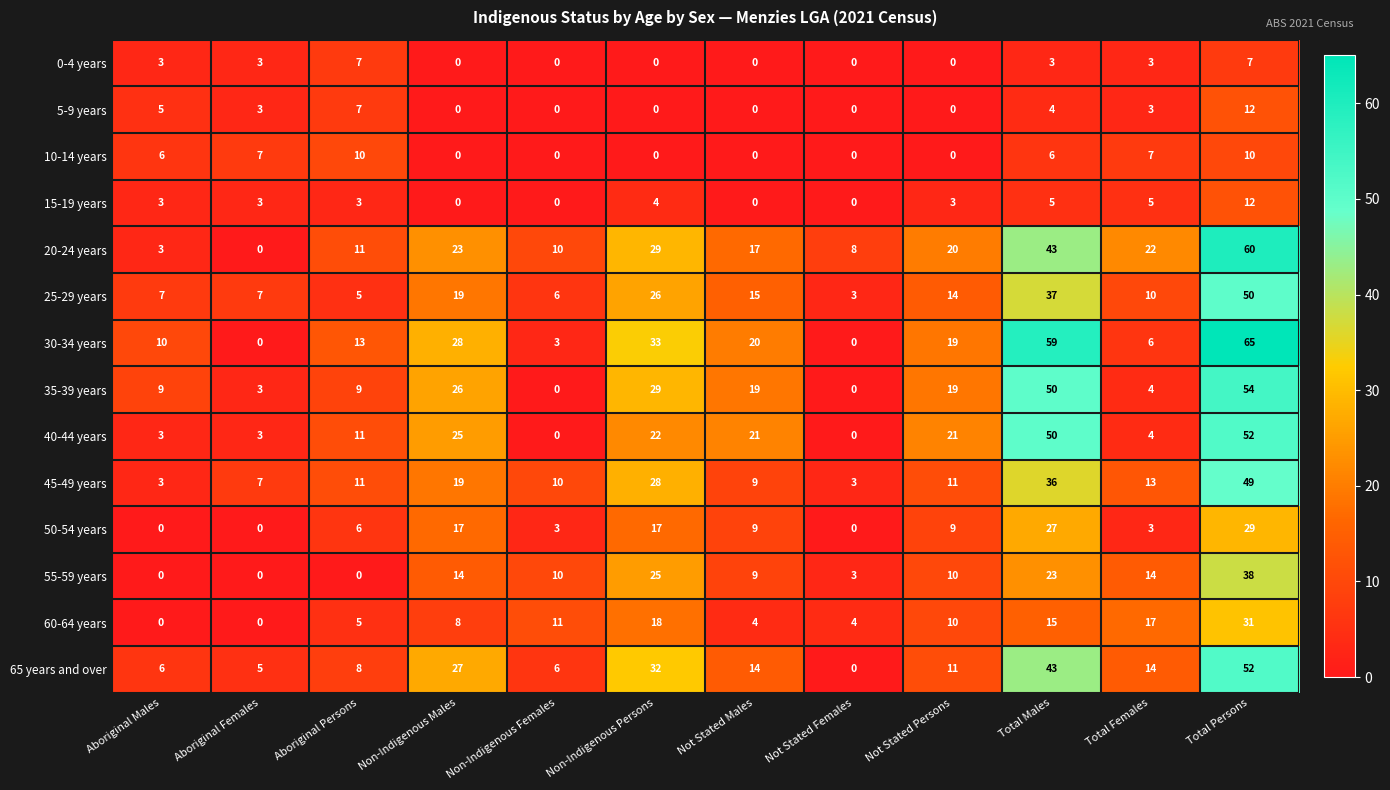

What value does the 30-34 years series have at Not Stated Persons?

19